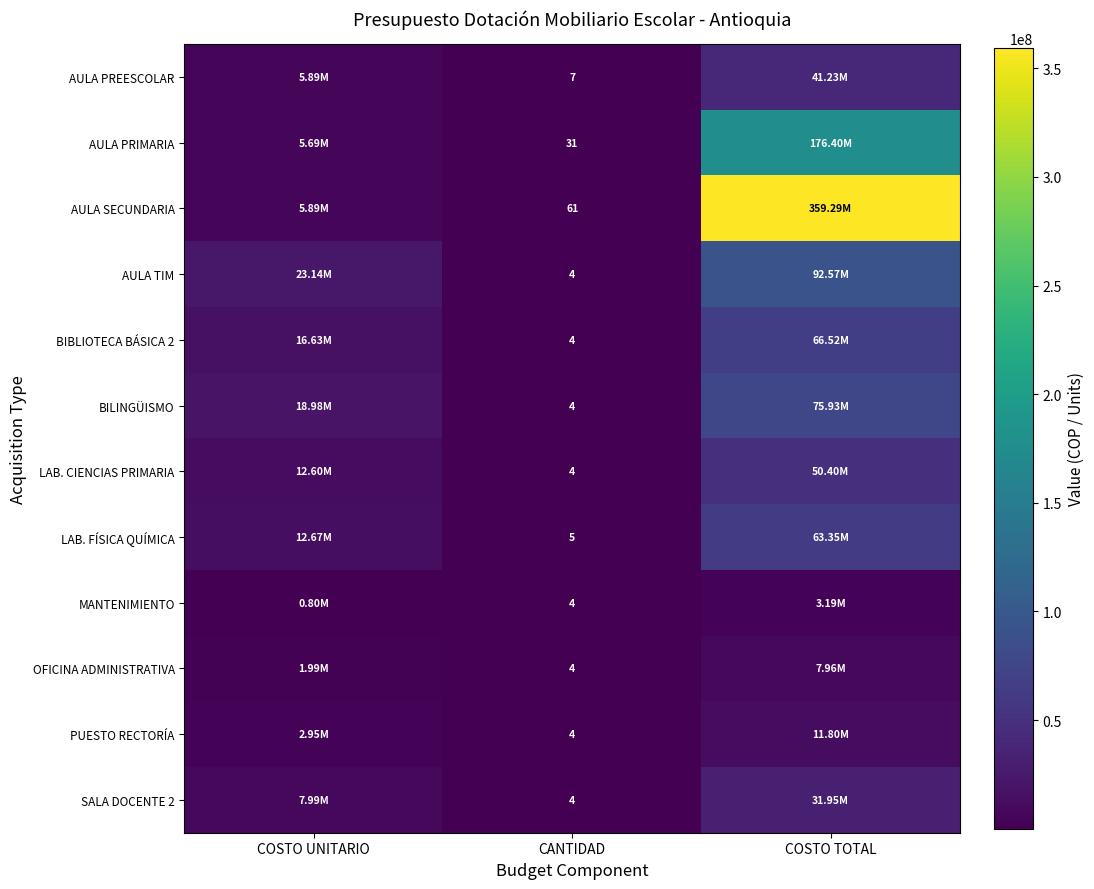

At which label is SALA DOCENTE 2 closest to 15972674?

COSTO UNITARIO